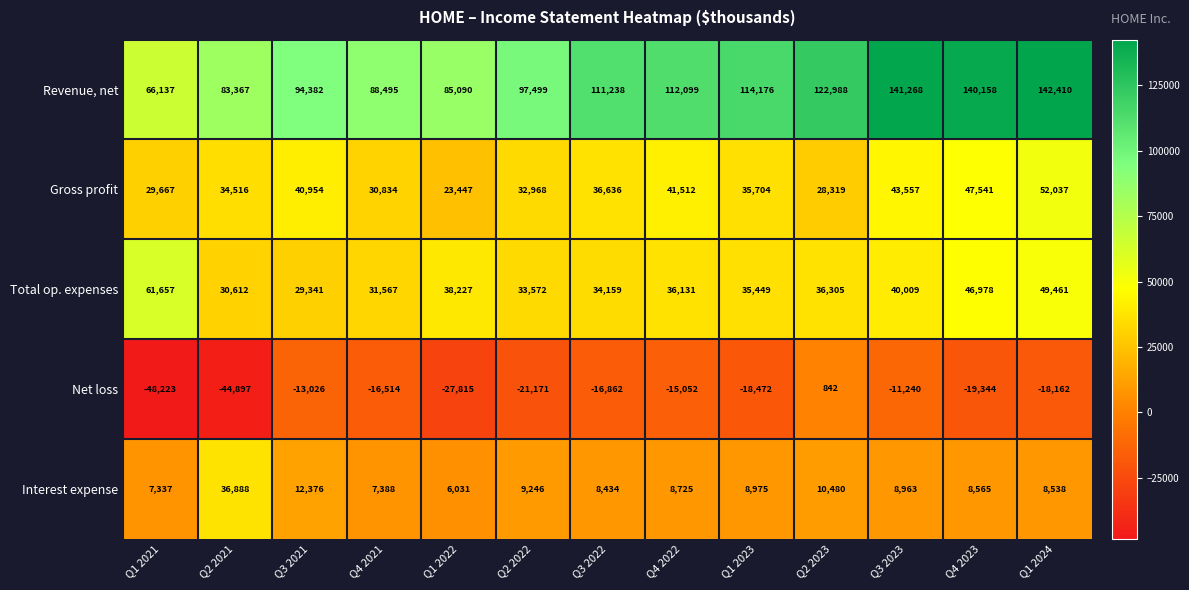

True or false: Revenue, net has a value of 36021 at Q2 2023.

False